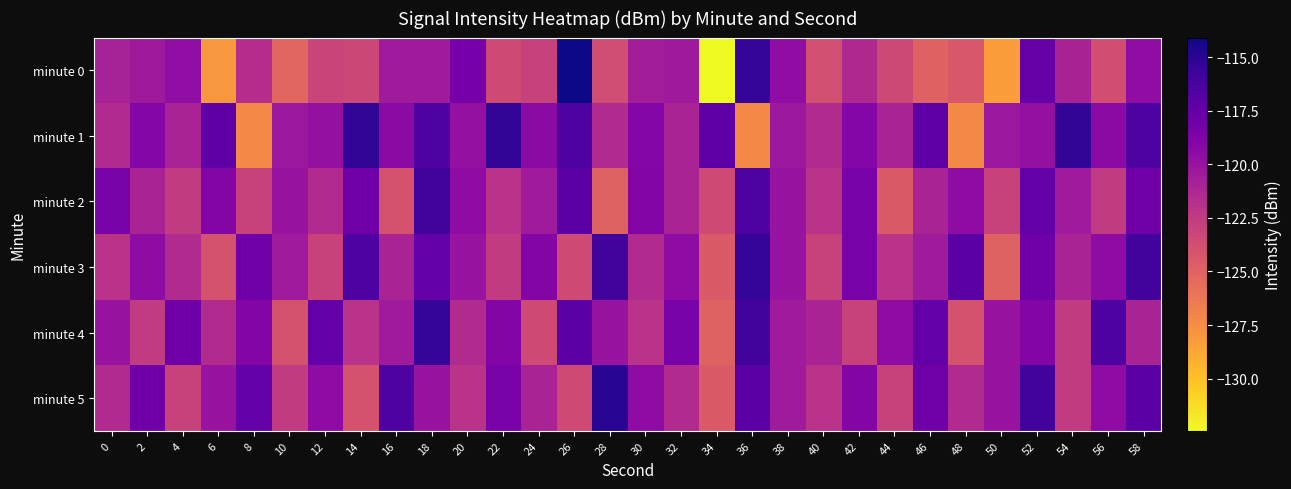

Reading left to right, what are all the values shown in this chart?

minute 0: 0=-120.9	2=-120.4	4=-119.6	6=-128.0	8=-121.7	10=-125.2	12=-123.2	14=-123.3	16=-120.5	18=-120.5	20=-118.3	22=-123.5	24=-123.0	26=-114.1	28=-123.7	30=-120.6	32=-120.4	34=-132.4	36=-115.5	38=-119.6	40=-123.8	42=-121.4	44=-123.5	46=-125.0	48=-124.4	50=-128.3	52=-117.6	54=-120.9	56=-123.8	58=-119.6
minute 1: 0=-121.5	2=-119.1	4=-121.0	6=-117.2	8=-127.2	10=-120.2	12=-119.8	14=-115.2	16=-119.4	18=-116.5	20=-119.8	22=-115.2	24=-119.4	26=-116.5	28=-121.5	30=-119.1	32=-121.0	34=-117.2	36=-127.2	38=-120.2	40=-121.5	42=-119.1	44=-121.0	46=-117.2	48=-127.2	50=-120.2	52=-119.8	54=-115.2	56=-119.4	58=-116.5
minute 2: 0=-118.5	2=-121.0	4=-122.5	6=-119.0	8=-123.0	10=-120.0	12=-121.5	14=-118.0	16=-124.0	18=-116.0	20=-119.5	22=-122.0	24=-120.5	26=-117.0	28=-125.0	30=-119.0	32=-121.0	34=-123.5	36=-116.5	38=-120.0	40=-122.0	42=-118.5	44=-124.5	46=-121.0	48=-119.5	50=-123.0	52=-117.5	54=-120.5	56=-122.5	58=-118.0
minute 3: 0=-122.0	2=-119.5	4=-121.5	6=-124.0	8=-118.0	10=-120.5	12=-123.0	14=-116.5	16=-121.0	18=-117.5	20=-120.0	22=-122.5	24=-119.0	26=-123.5	28=-116.0	30=-121.5	32=-119.5	34=-124.5	36=-115.5	38=-120.0	40=-123.0	42=-118.5	44=-122.0	46=-120.5	48=-117.0	50=-125.0	52=-118.0	54=-121.0	56=-119.5	58=-116.0
minute 4: 0=-120.0	2=-122.5	4=-118.0	6=-121.5	8=-119.0	10=-124.0	12=-117.5	14=-122.0	16=-120.5	18=-115.5	20=-121.5	22=-119.0	24=-123.5	26=-117.0	28=-120.0	30=-122.0	32=-118.5	34=-125.0	36=-116.0	38=-120.5	40=-121.0	42=-123.0	44=-119.5	46=-117.5	48=-124.0	50=-120.0	52=-119.0	54=-122.5	56=-116.5	58=-121.0
minute 5: 0=-121.5	2=-118.0	4=-123.0	6=-120.0	8=-117.5	10=-122.5	12=-119.5	14=-124.0	16=-116.5	18=-120.0	20=-122.0	22=-118.5	24=-121.0	26=-123.5	28=-115.0	30=-119.5	32=-121.5	34=-124.5	36=-117.0	38=-120.5	40=-122.0	42=-119.0	44=-123.0	46=-118.0	48=-121.5	50=-120.0	52=-116.0	54=-122.5	56=-119.5	58=-117.0